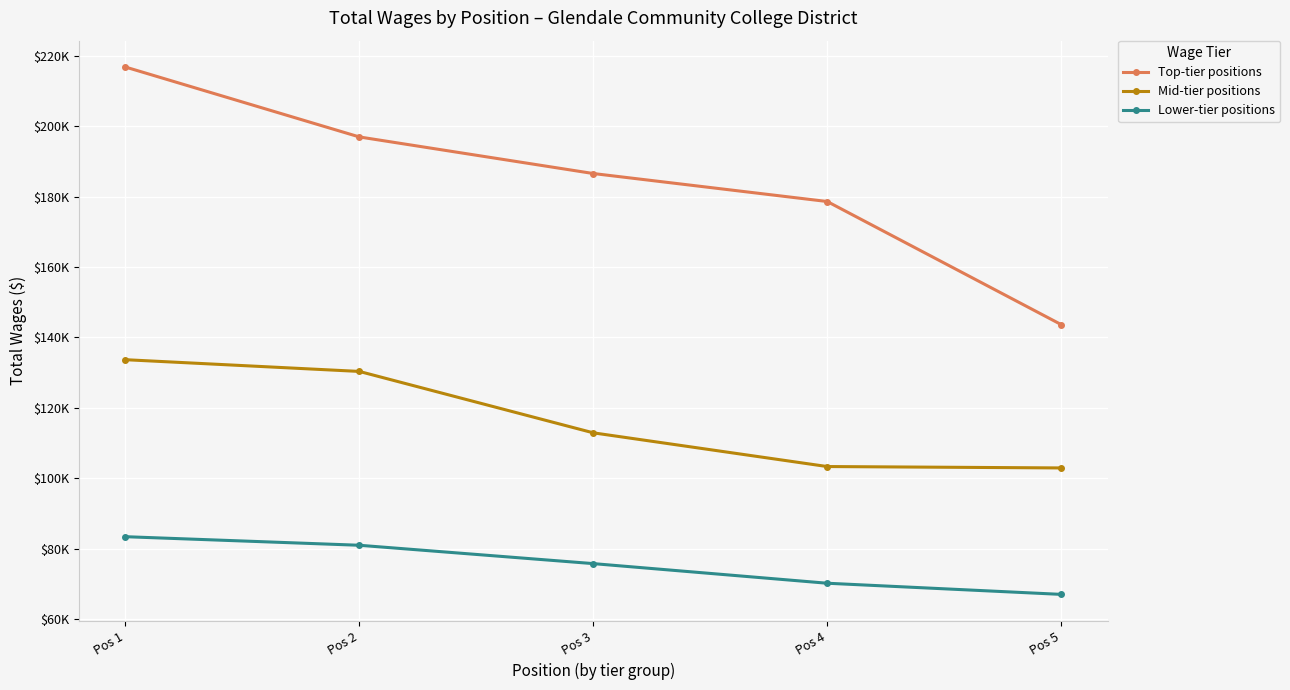

At which label is Top-tier positions closest to 180271?

Pos 4